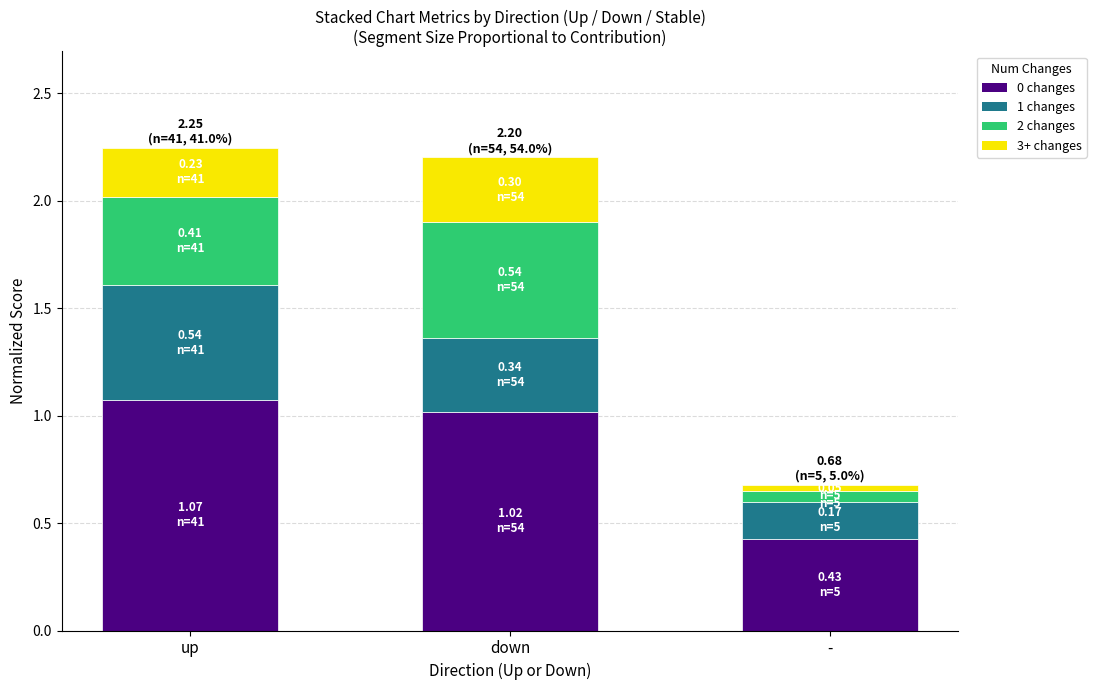

How many bars are there in total?

3